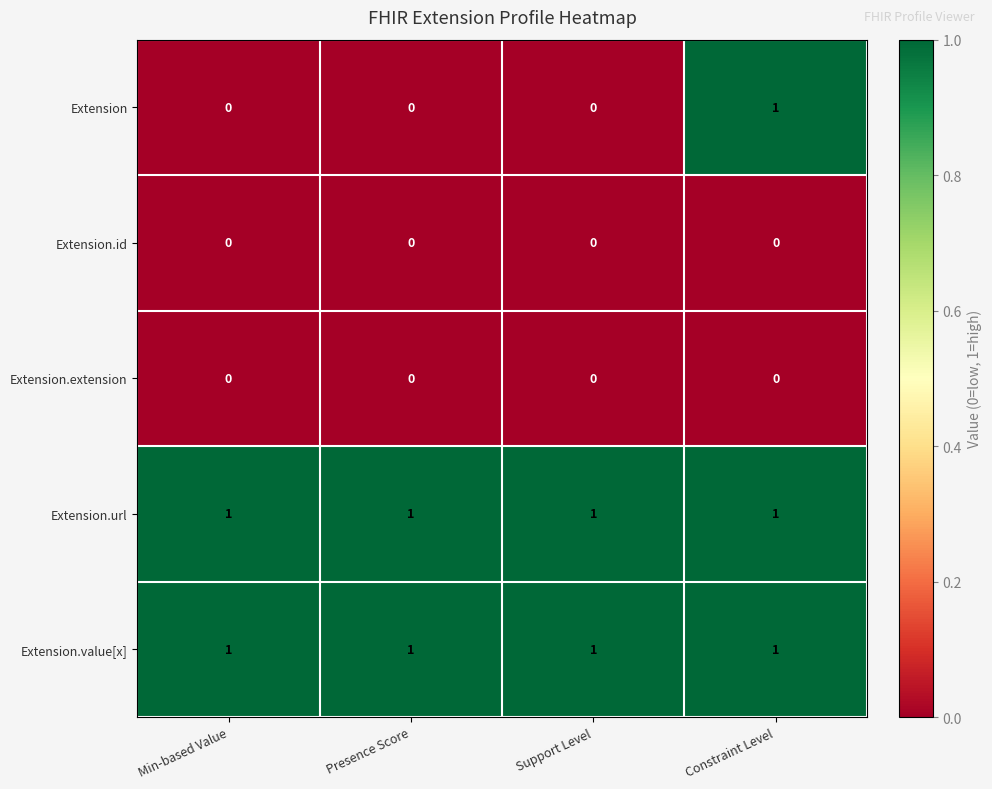

The value of Extension.extension at Support Level is 0. True or false?

True